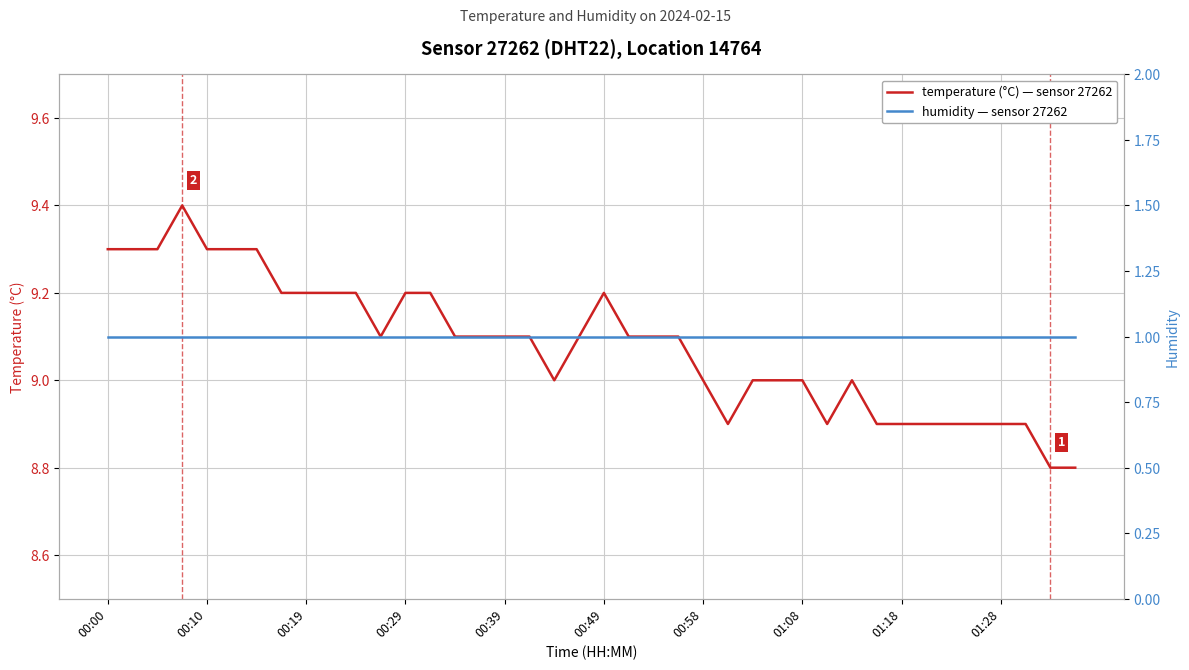

What is the maximum value shown in the chart?

9.4